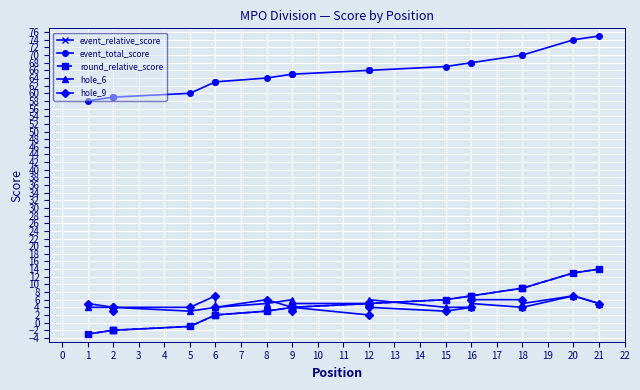

What value does the event_total_score series have at 16, to the nearest 10?

70